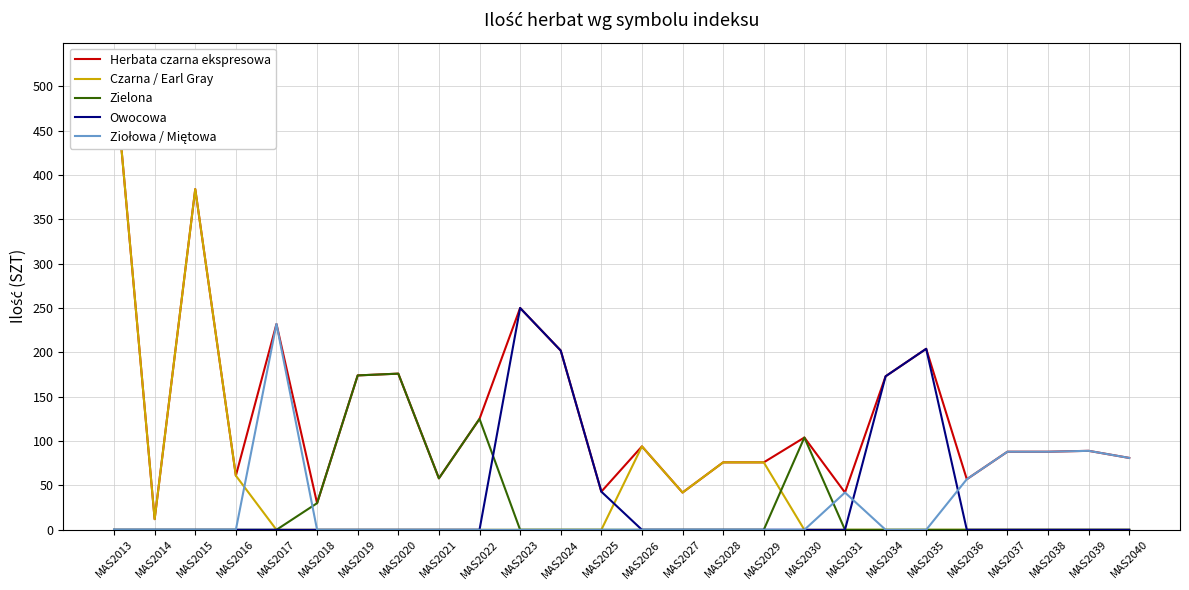

How many series are shown in this chart?

5